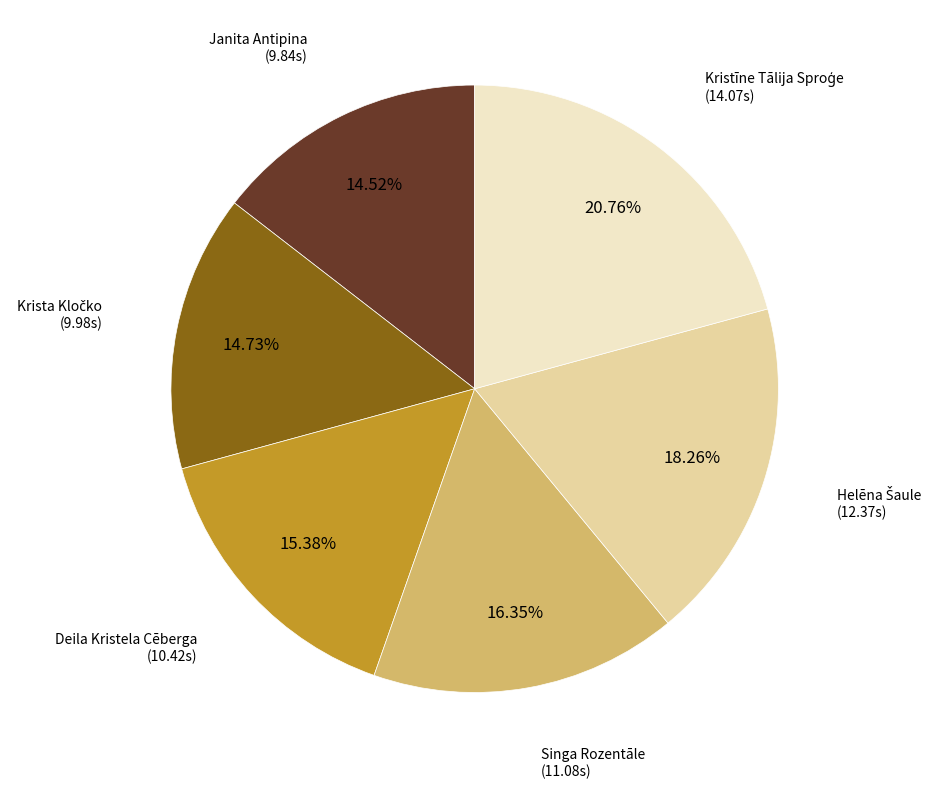

Does any single category account for the majority?

No